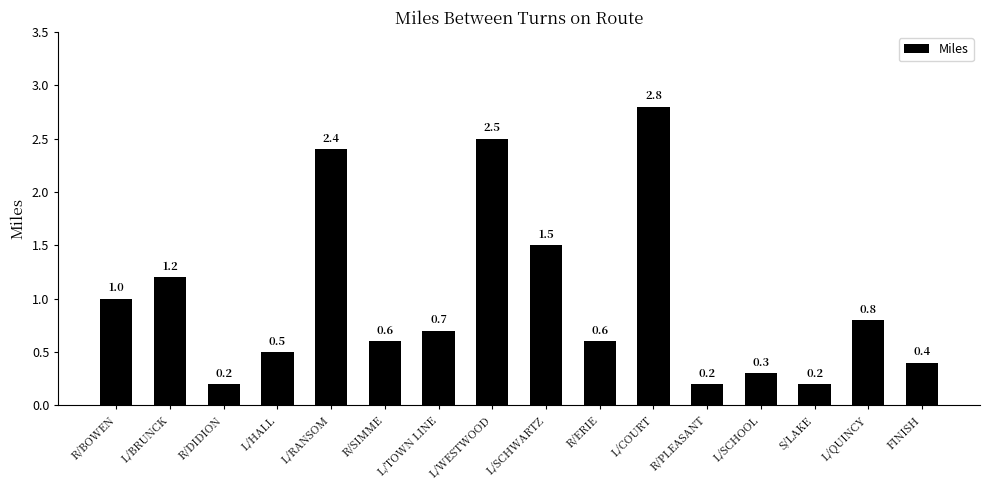

The chart shows a value of 0.4 at FINISH. True or false?

True